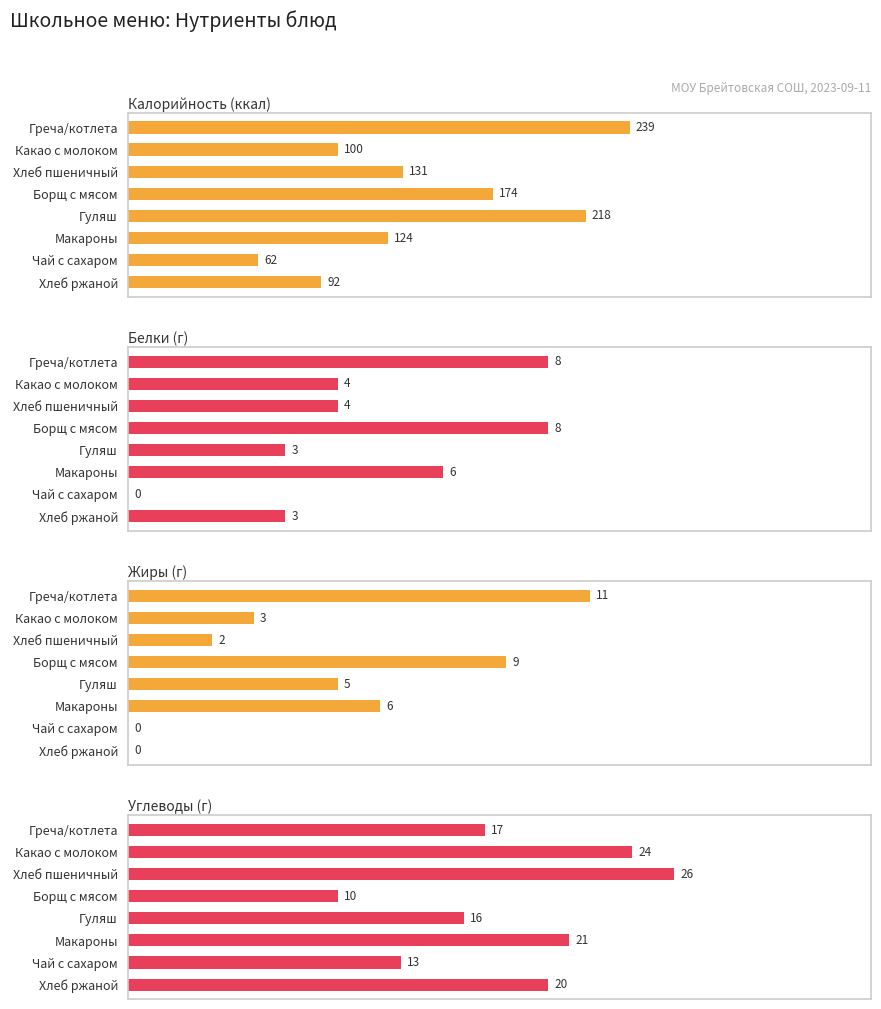

What is the sum of all Калорийность (ккал) values?

1140